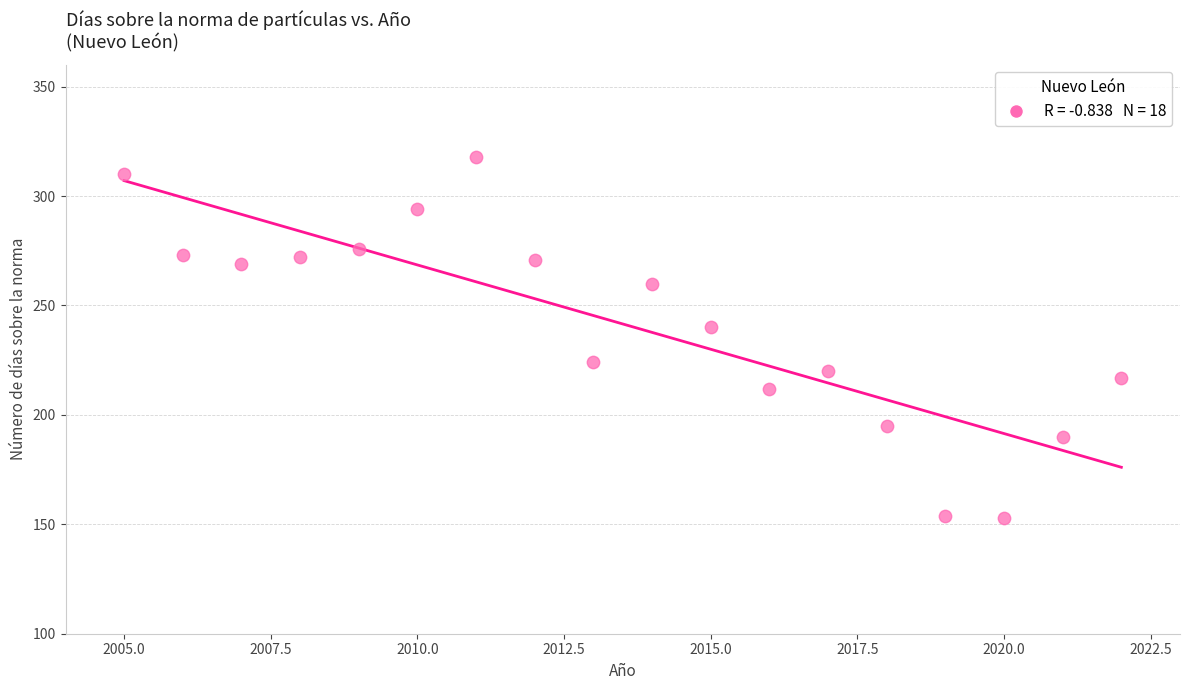

What is the range of Y values (max minus min)?

165